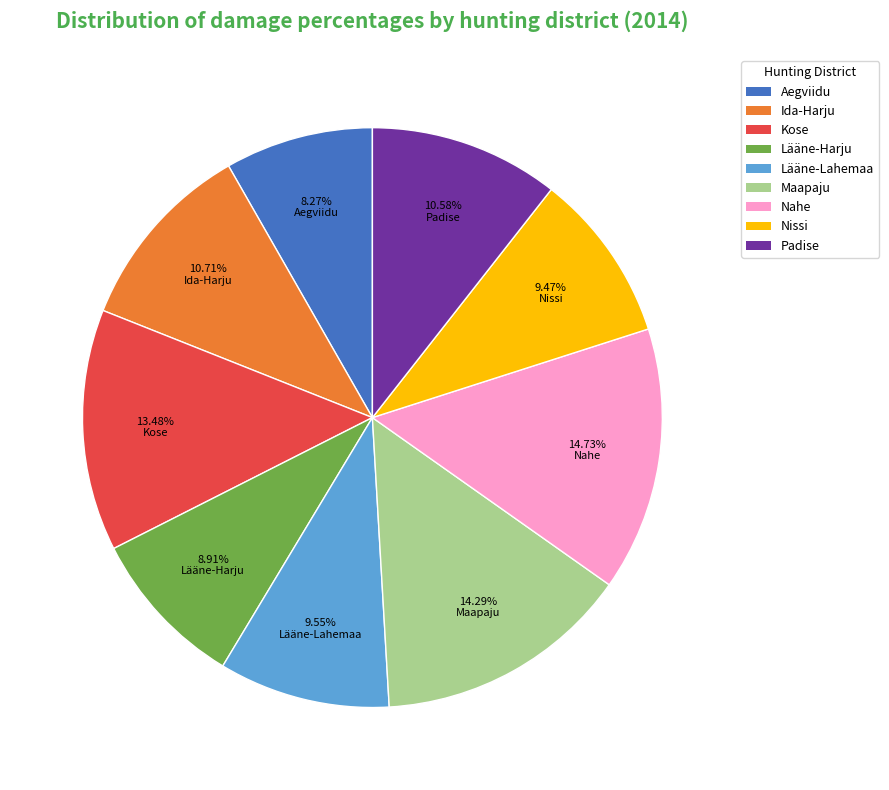

Does Ida-Harju represent more than half of the total?

No